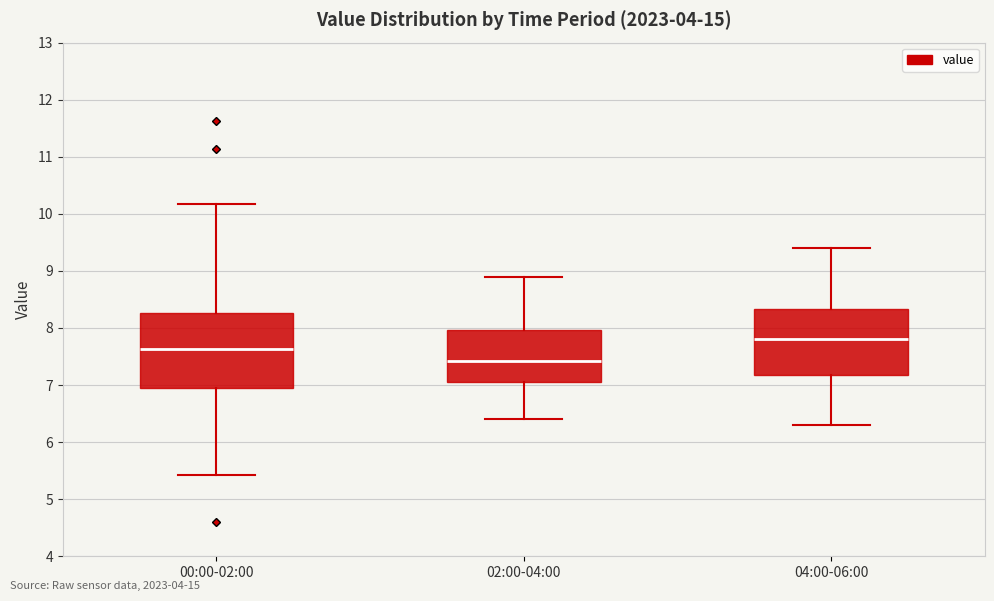

Which box has the lowest median line?

02:00-04:00